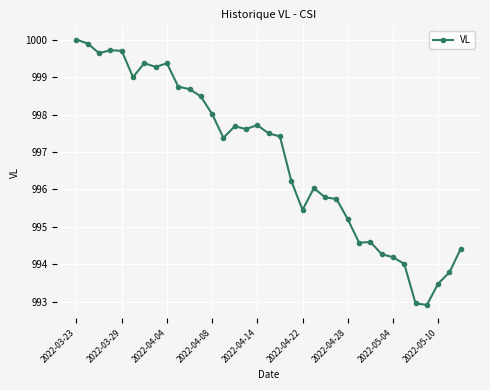

How many lines are shown in the chart?

1